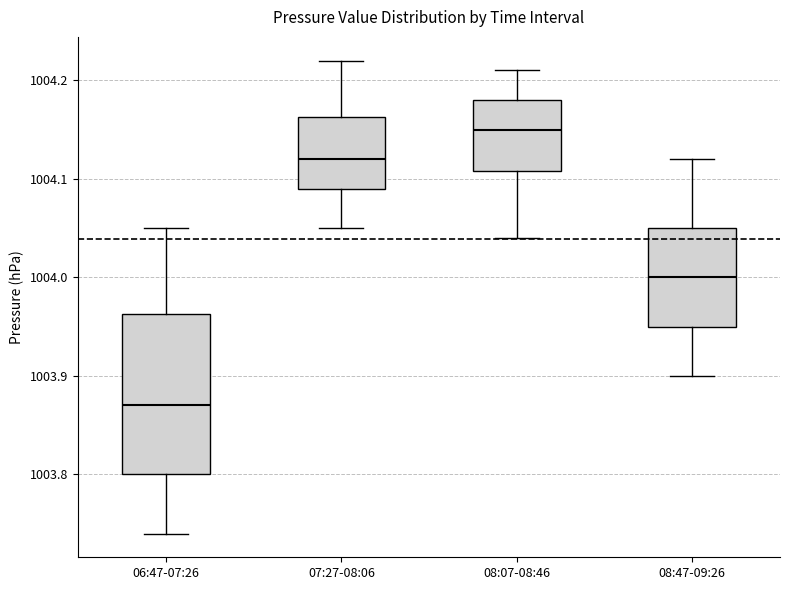

Where is the upper edge of the box for 07:27-08:06 on the y-axis? The values are not printed on the chart, so give them approximately, as read against the axis.

1004.16